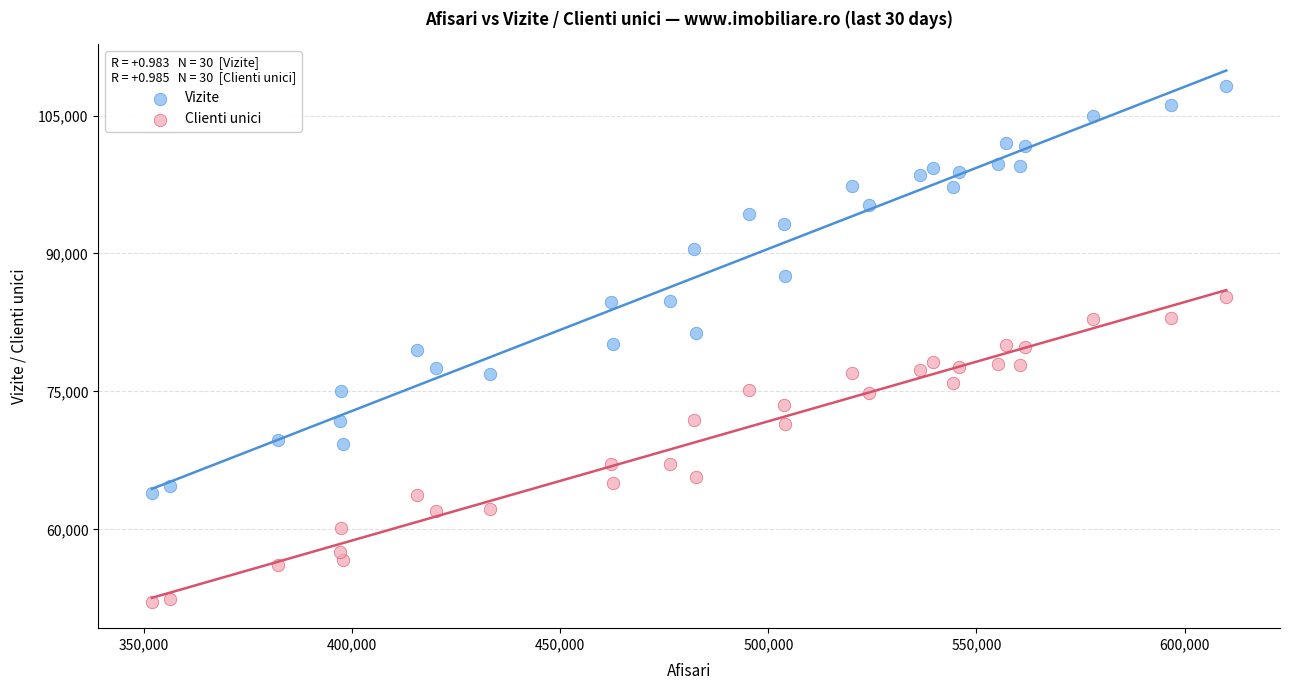

Which series reaches the maximum Y coordinate?

Vizite